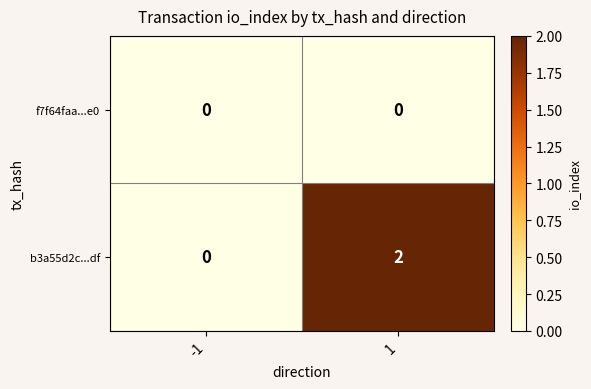

Rank the series by their average value, from lowest to highest.

f7f64faa...e0, b3a55d2c...df